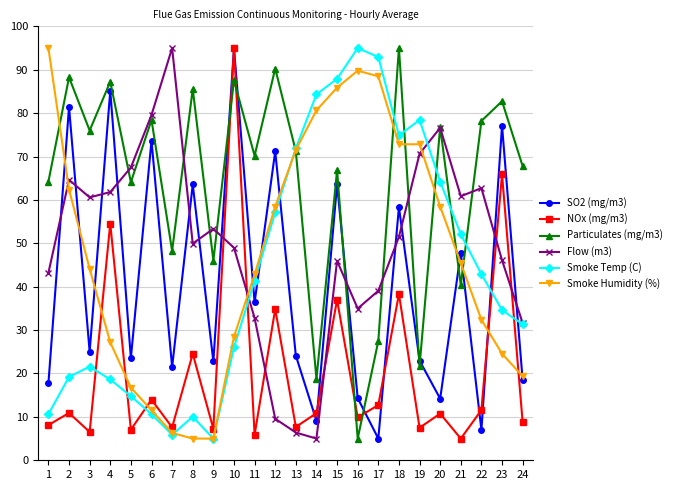

Which series changed the most between 4 and 22?

SO2 (mg/m3)